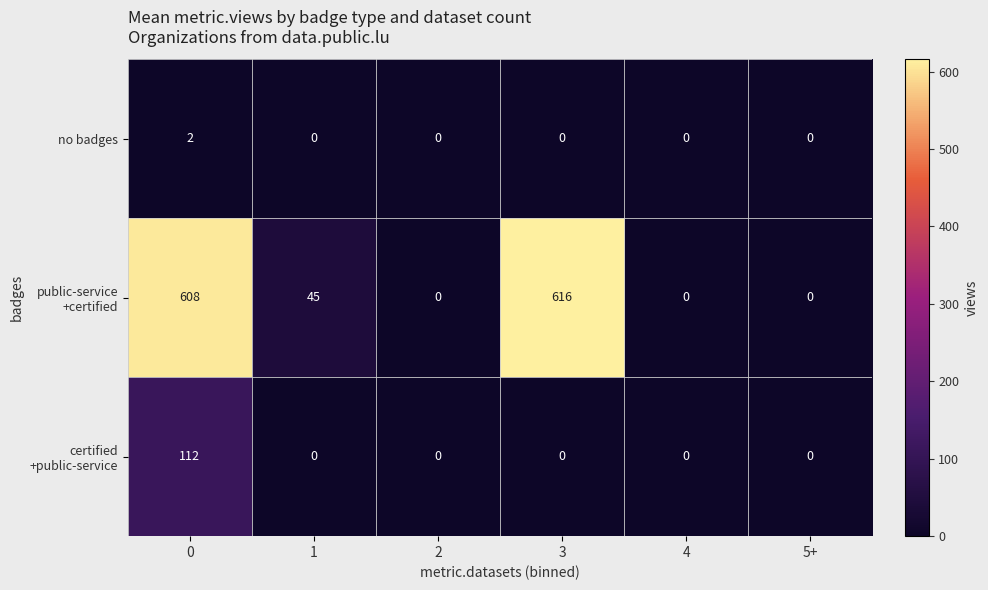

What is the maximum value shown in the chart?

616